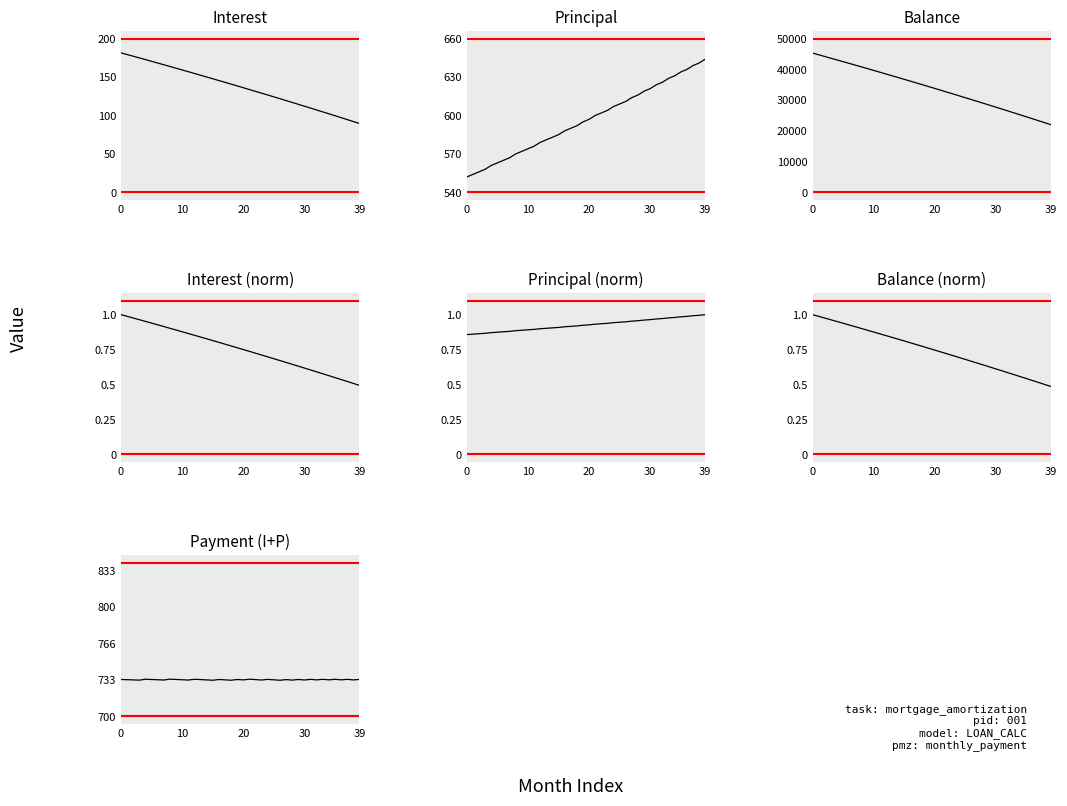

True or false: Principal and Interest intersect in this chart.

False